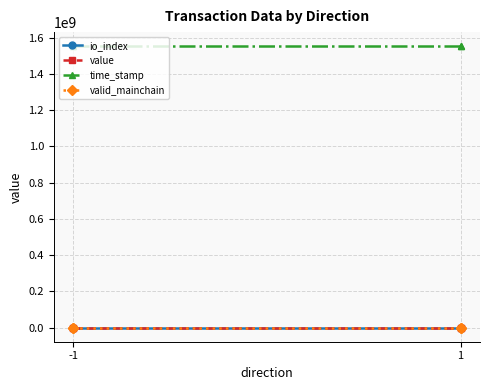

Between -1 and 1, which series saw the biggest shift?

time_stamp